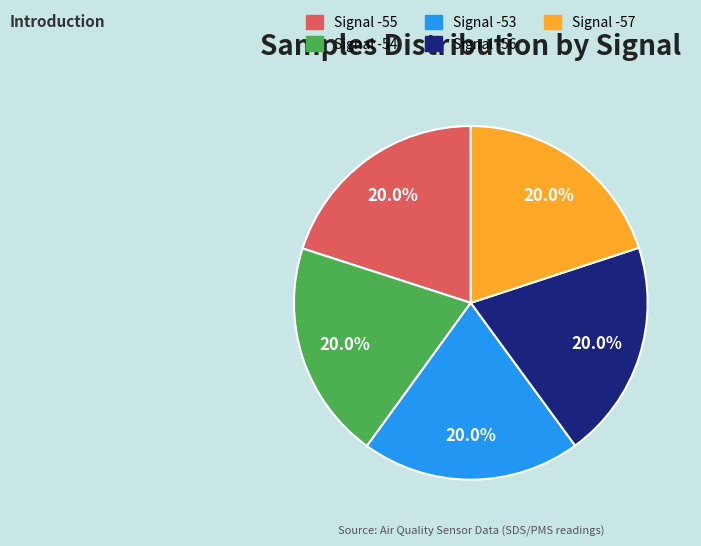

Combined, what portion of the pie is Signal -54 and Signal -55?

40.0%